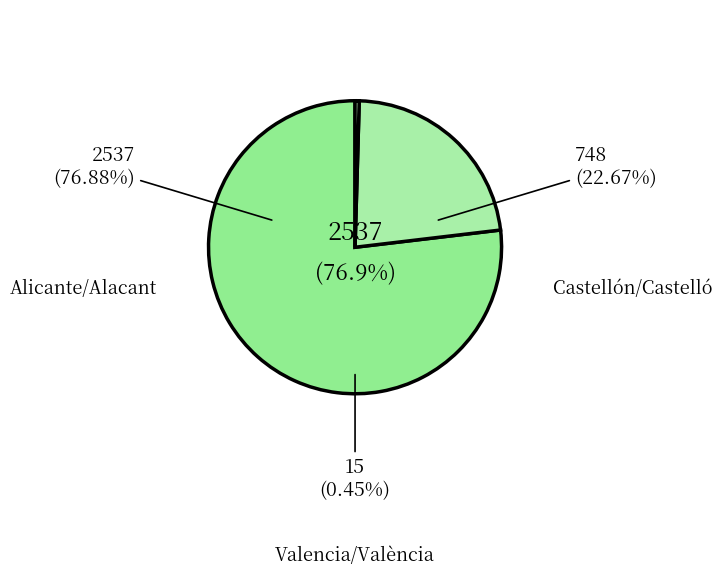

Rank the categories by value from lowest to highest.

Valencia/València, Castellón/Castelló, Alicante/Alacant